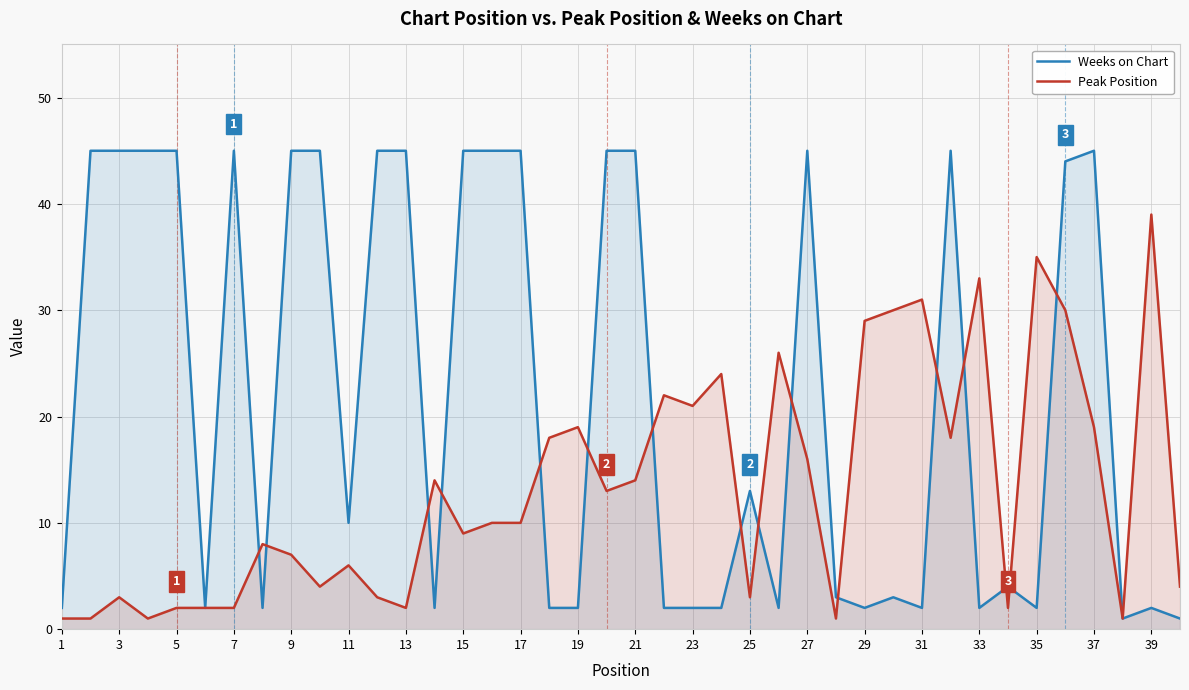

How many lines are shown in the chart?

2